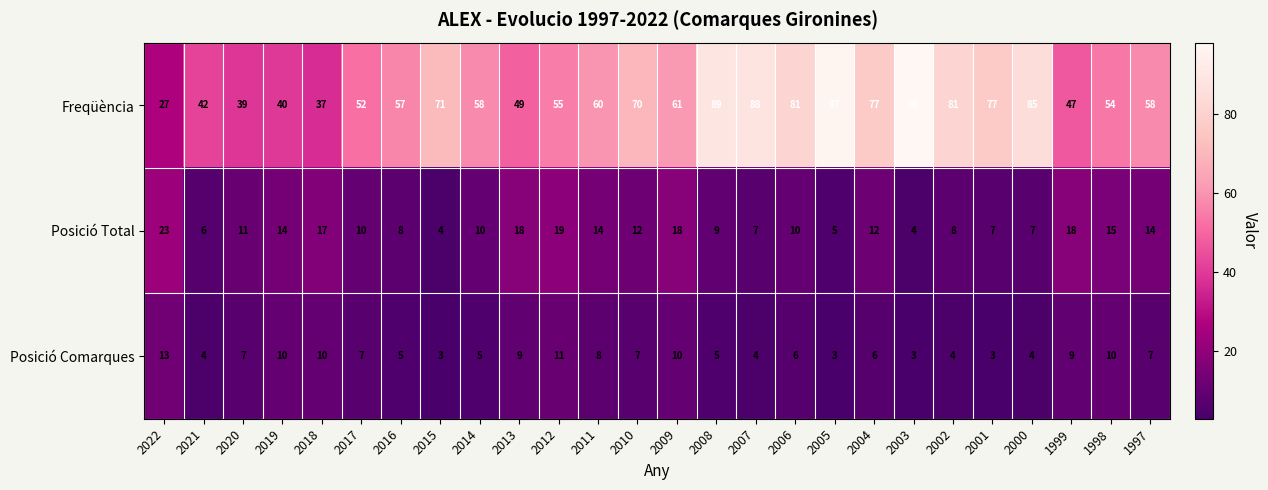

True or false: Posició Total has a value of 23 at 2022.

True